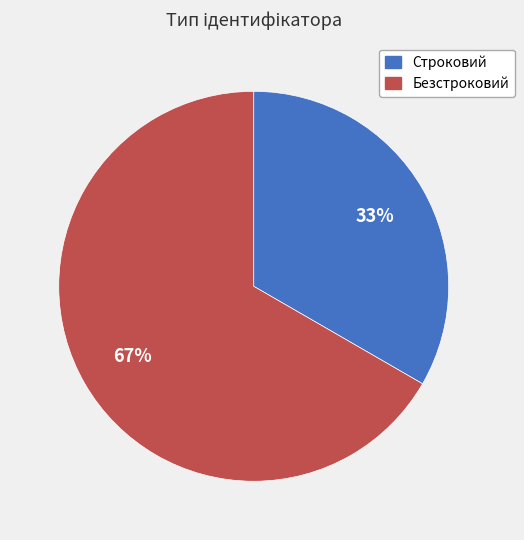

How many slices are in this pie chart?

2